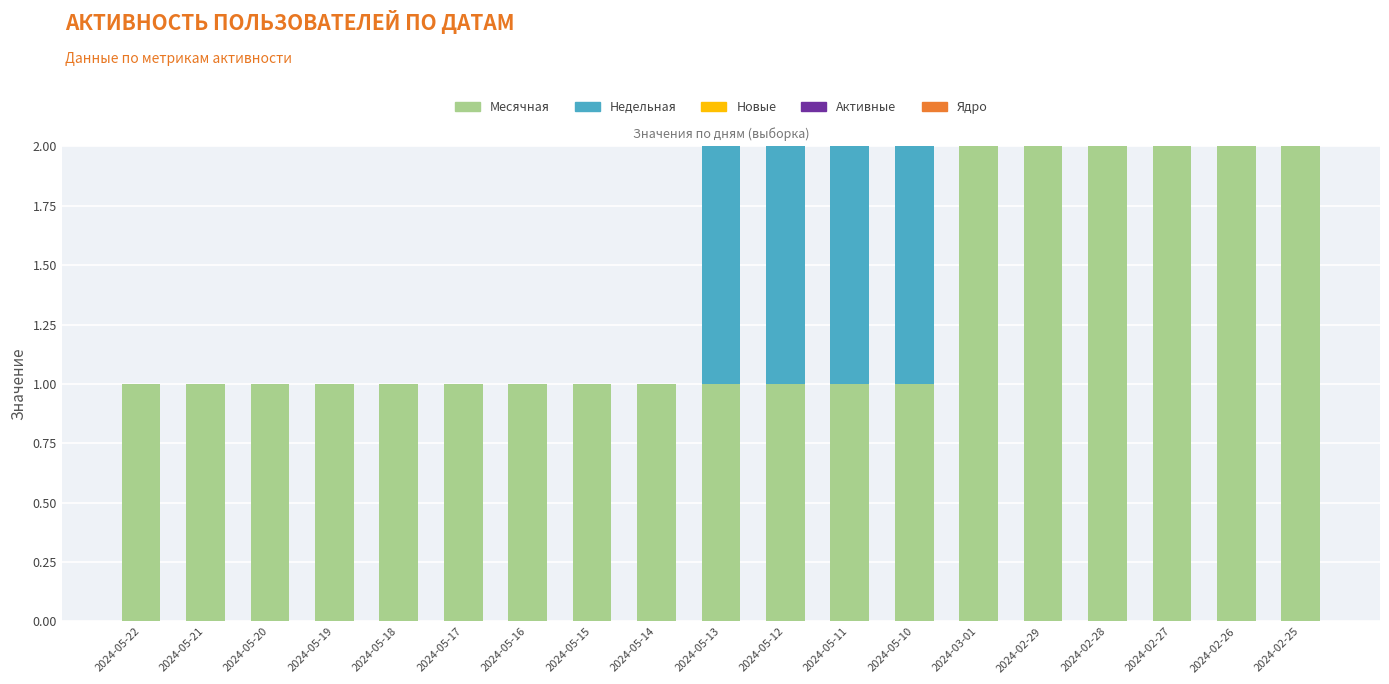

Is it true that Месячная equals 1 at 2024-05-13?

True